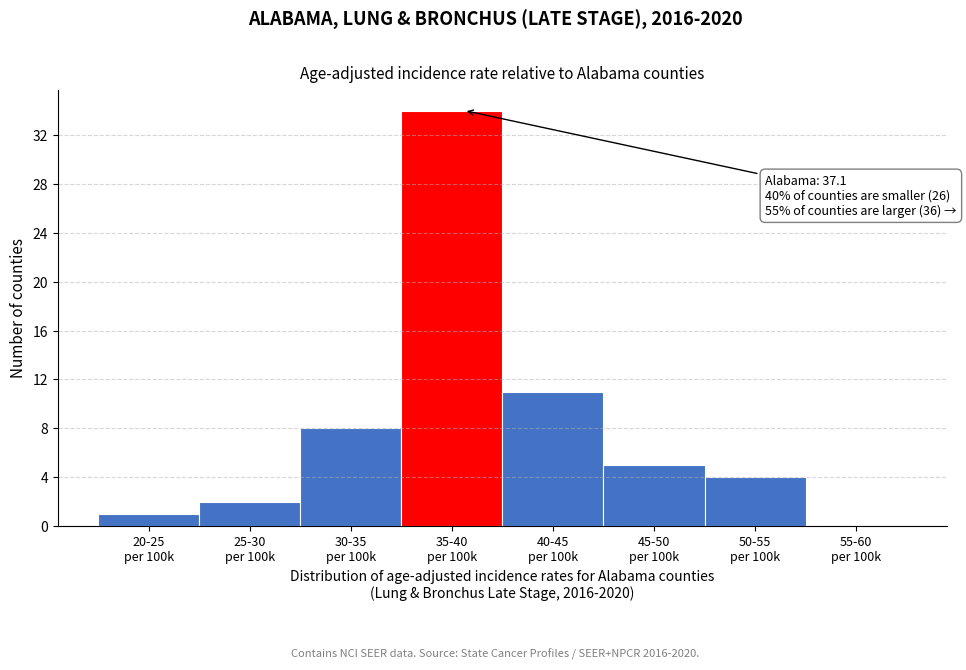

What is the greatest value displayed?

34